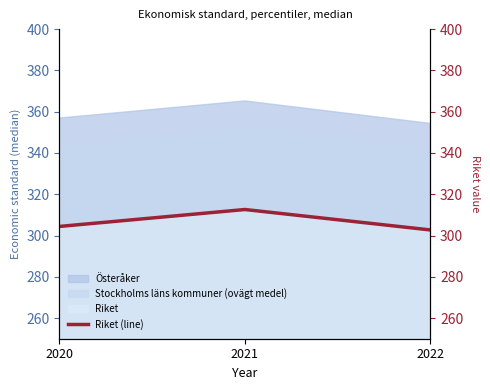

Reading left to right, list all the values displayed in this chart.

2020=304.4	2021=312.6	2022=302.7